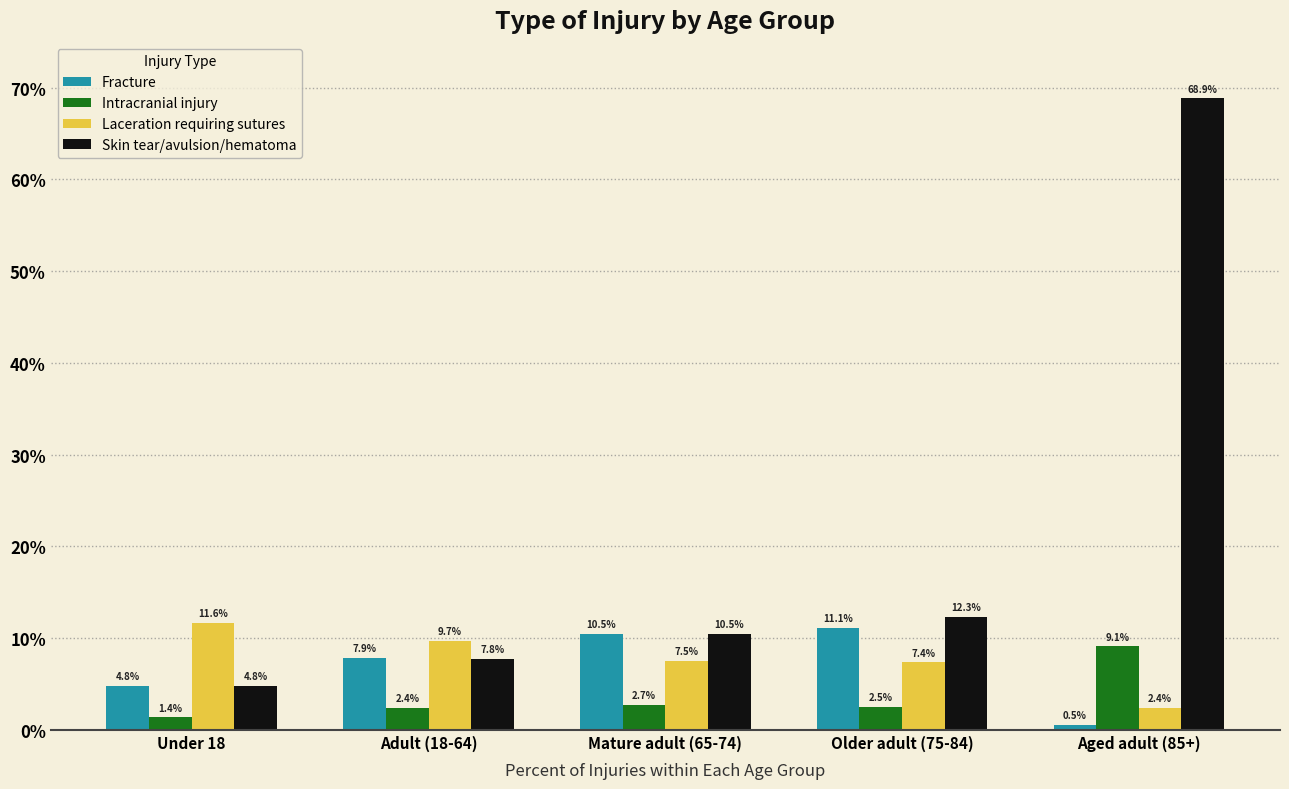

Is the value of Skin tear/avulsion/hematoma at Aged adult (85+) greater than the value of Fracture at Under 18?

Yes